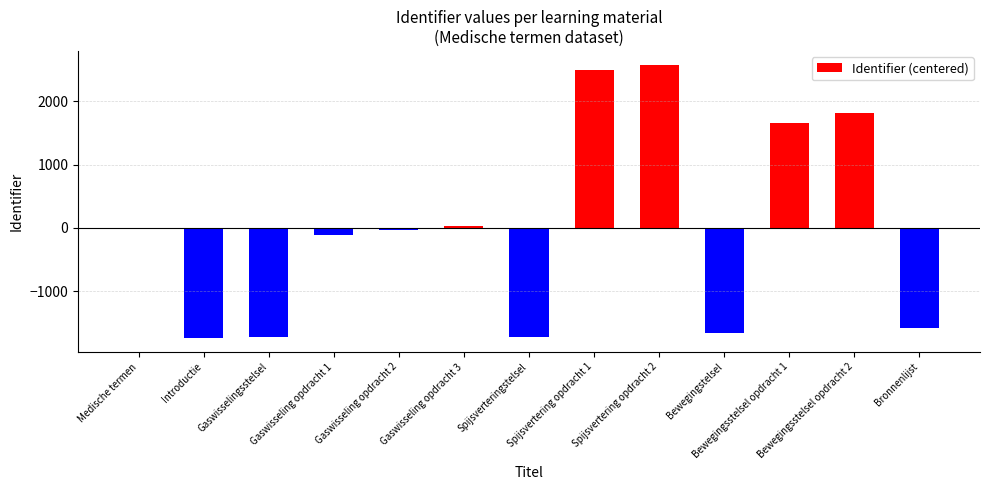

What is the greatest value displayed?

2582.7